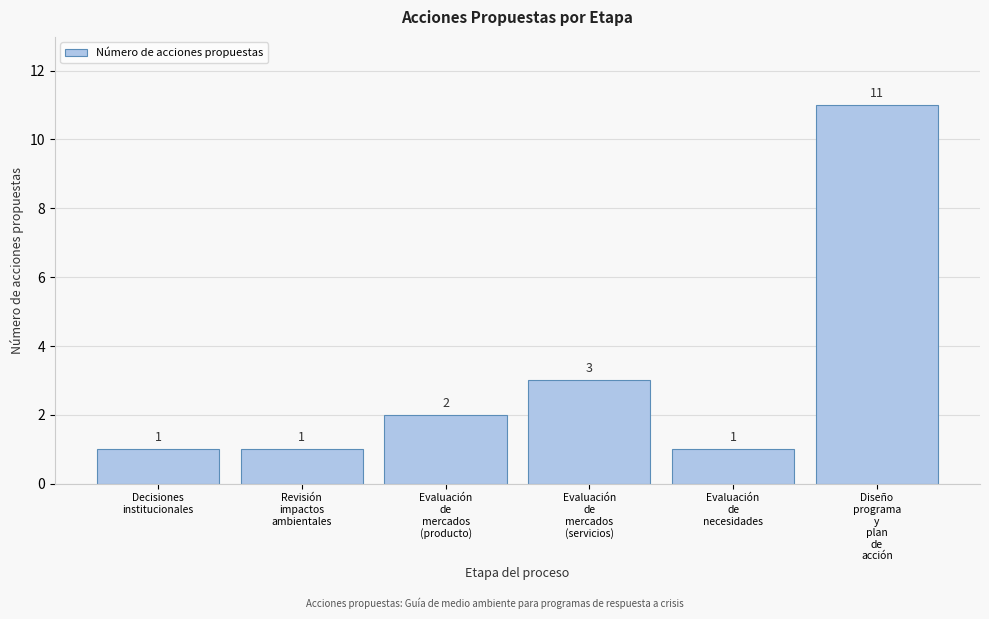

Reading right to left, transcribe all the data shown in this chart.

11	1	3	2	1	1